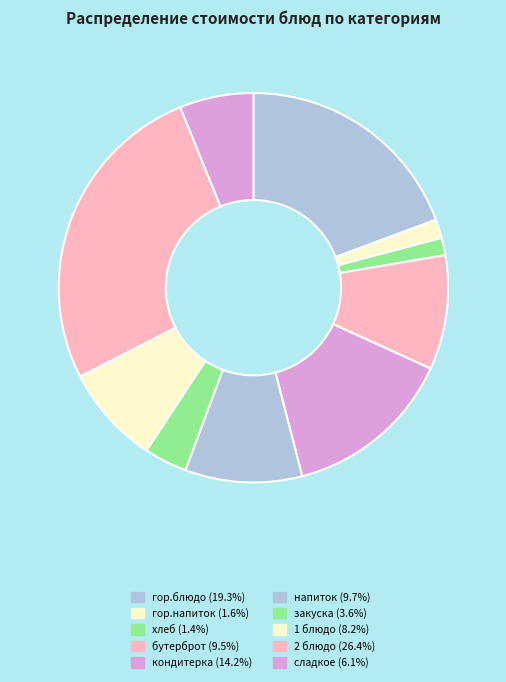

What percentage do 2 блюдо and 1 блюдо together represent?

34.6%